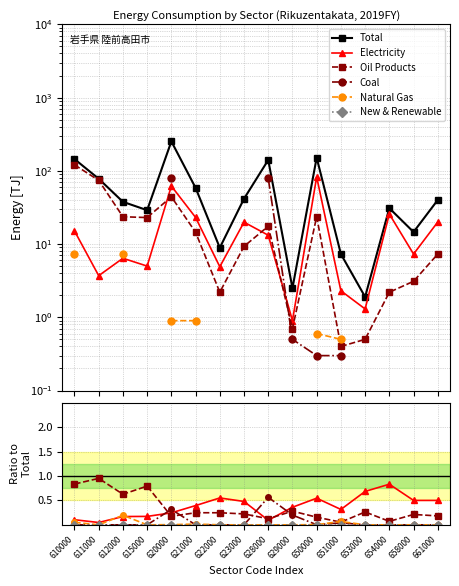

How many lines are shown in the chart?

6